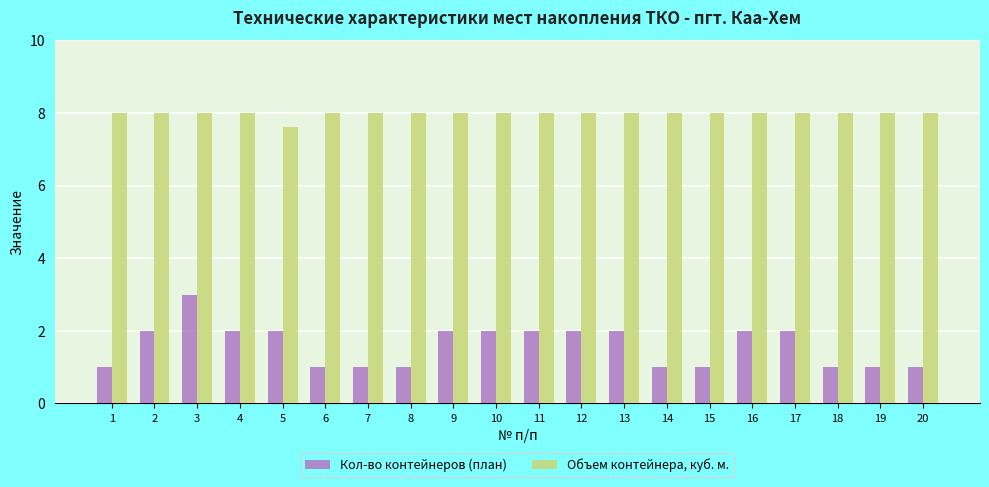

What is the spread (max minus min) of values at 20?

7.0